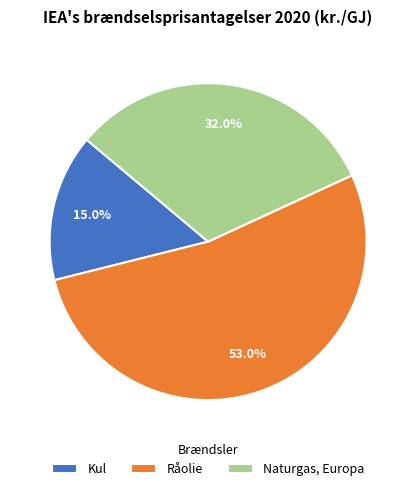

How many slices are in this pie chart?

3